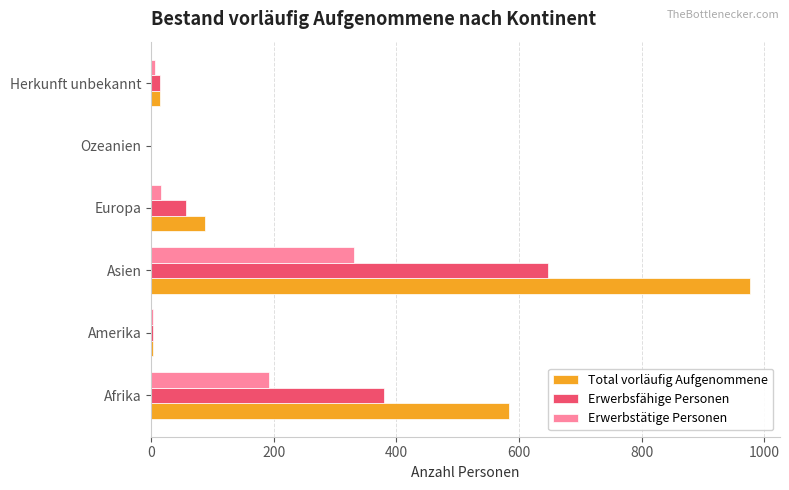

How many categories are shown in the chart?

6